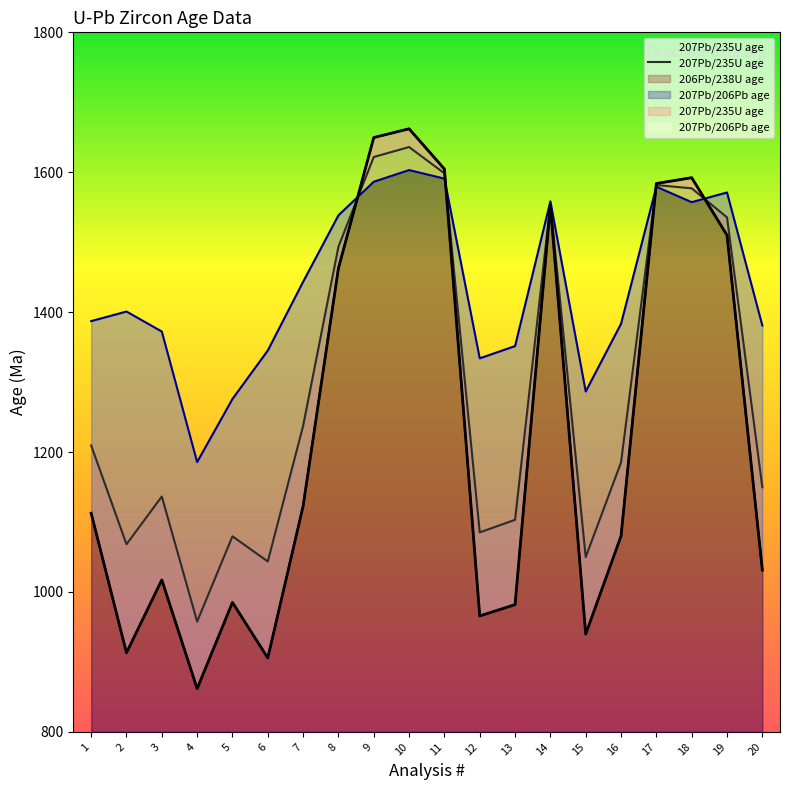

At which label does the data first exceed 1209?

1